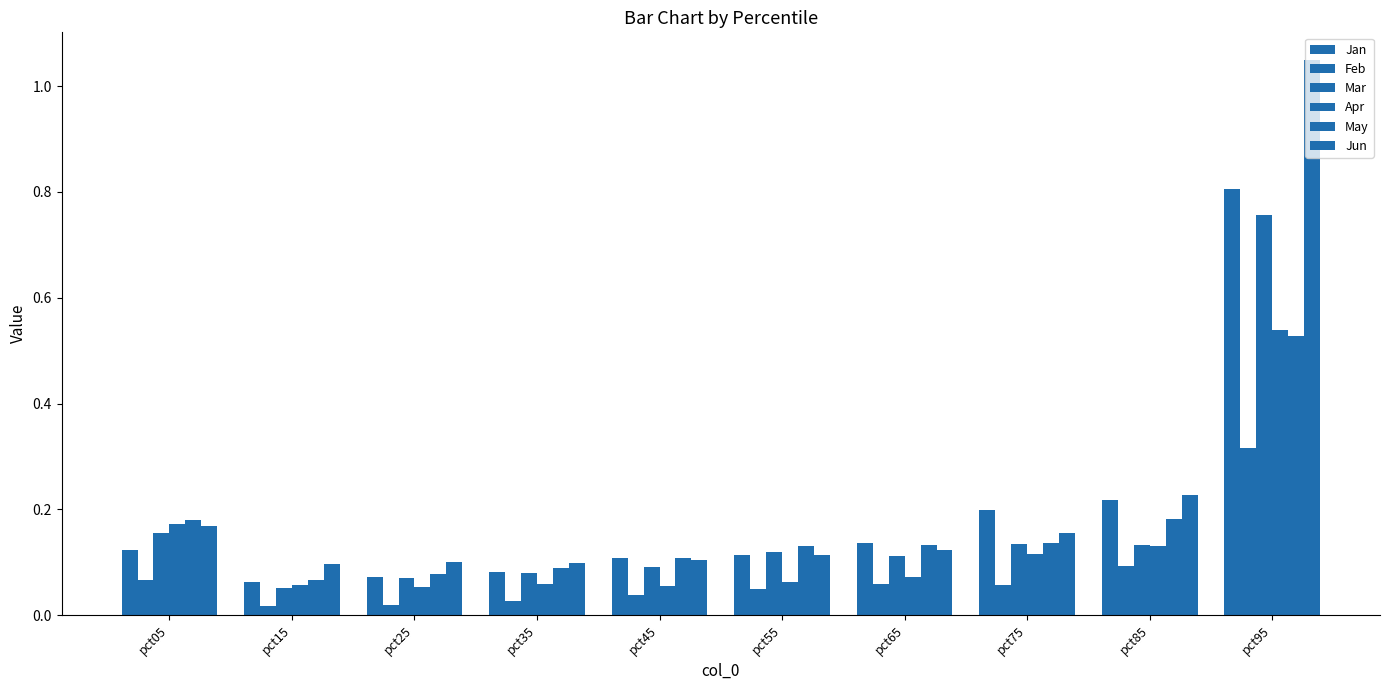

Are the bars grouped side by side (vs. stacked)?

Yes